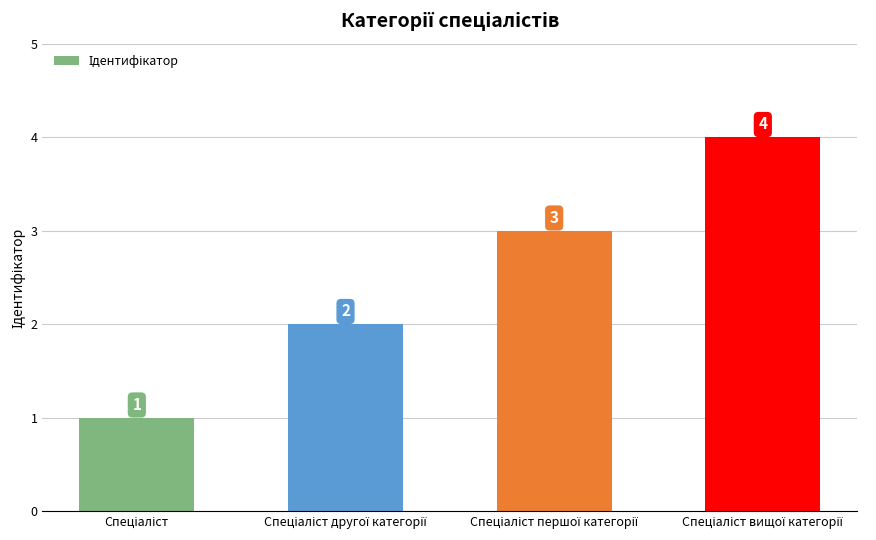

What is the sum of all values?

10